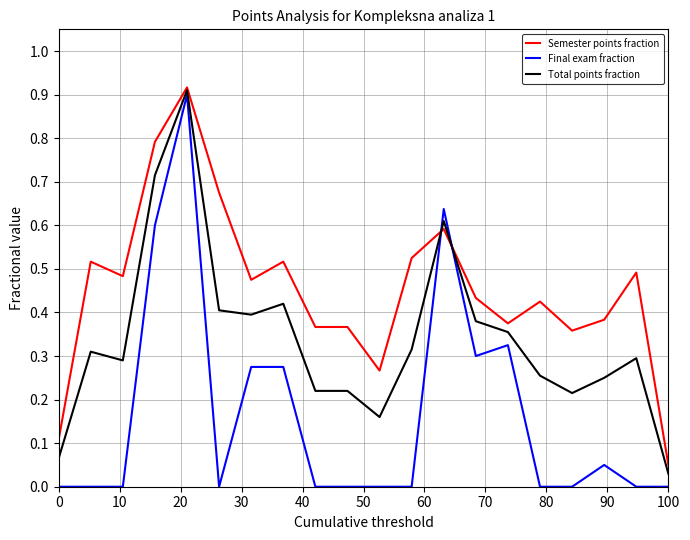

Which series has the widest spread of values?

Final exam fraction